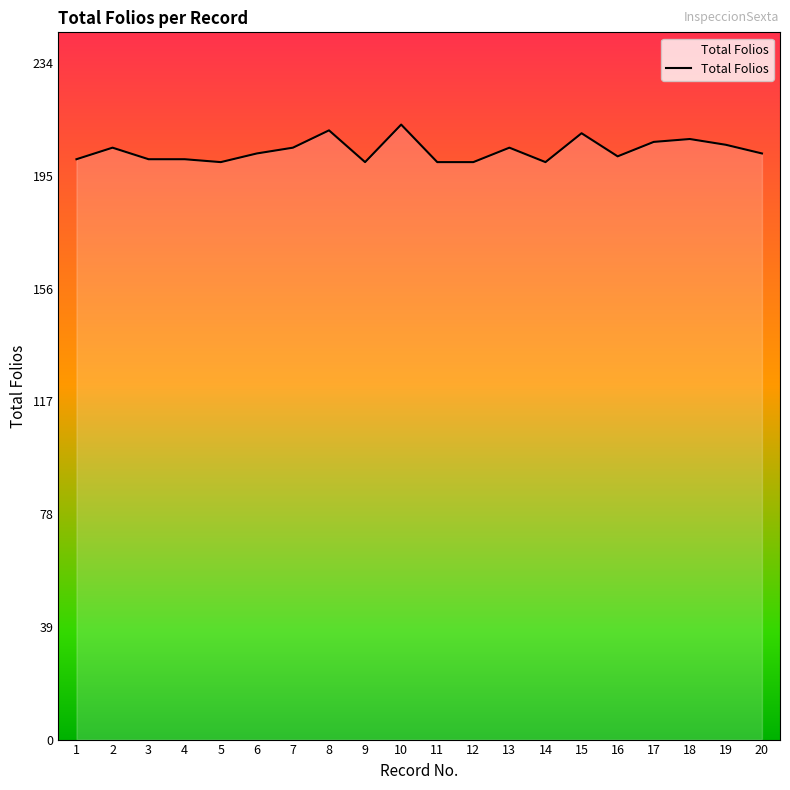

How many lines are shown in the chart?

1